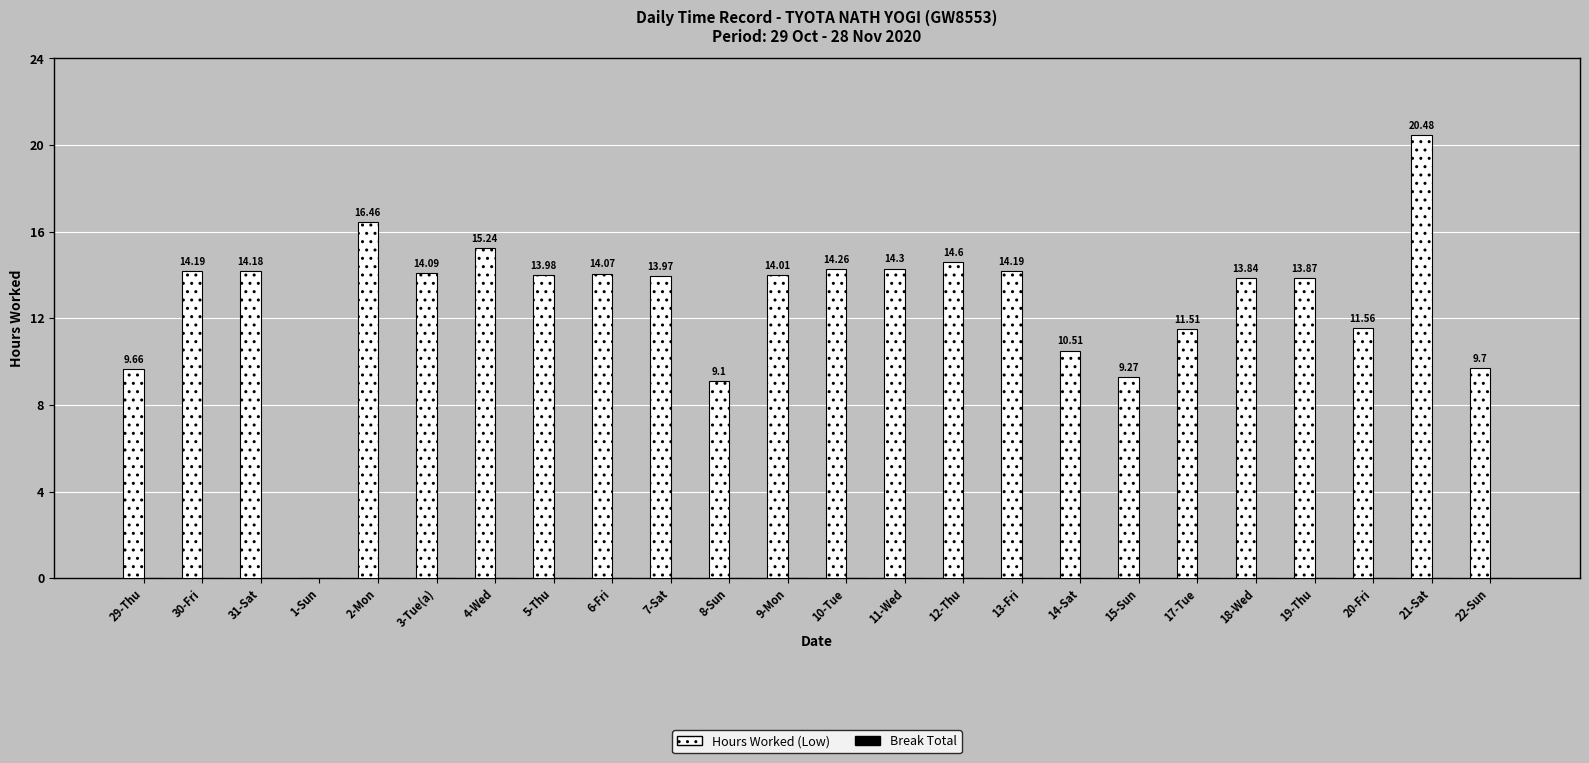

Are the bars grouped side by side (vs. stacked)?

No